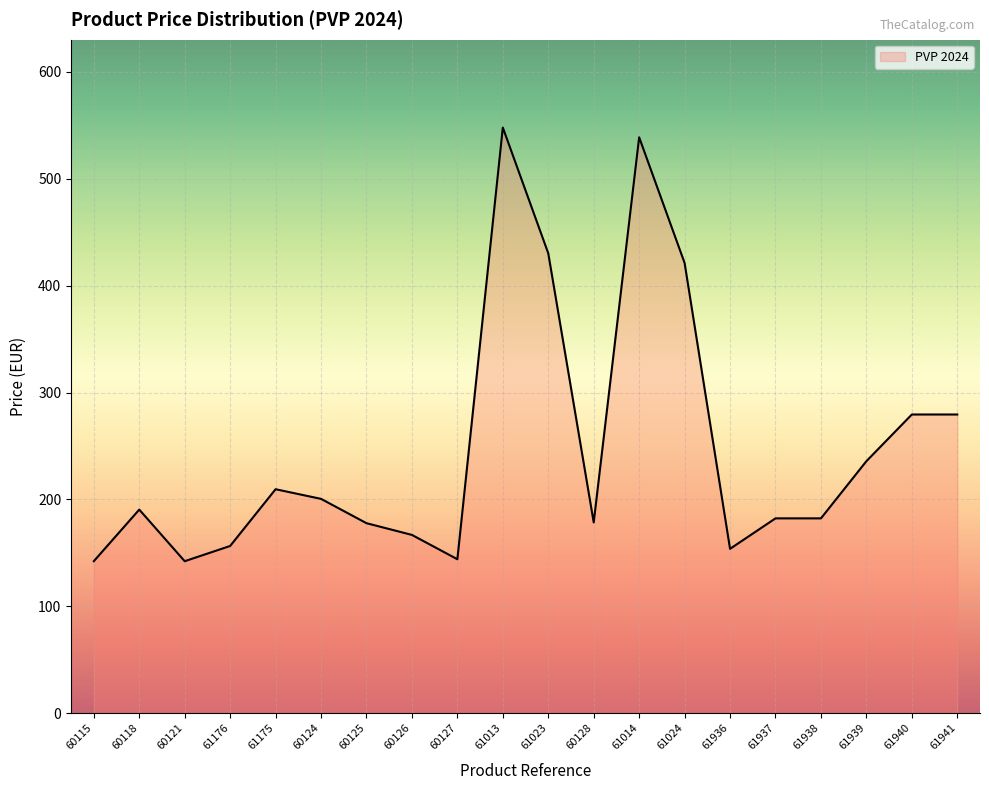

What is the difference between the values at 61938 and 60118?

8.2